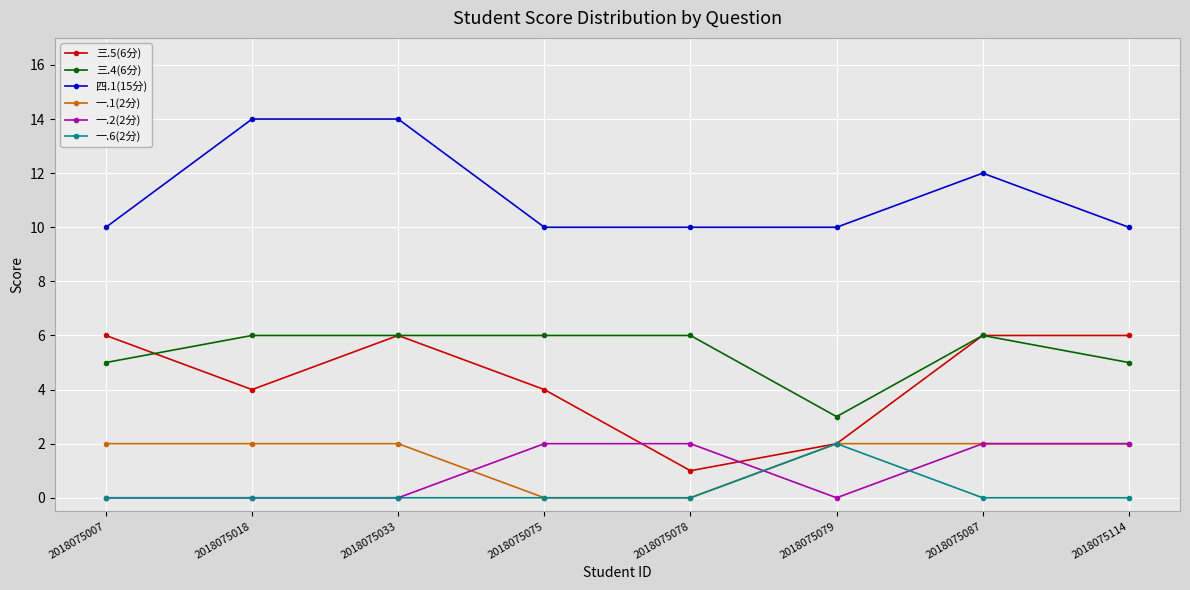

What is the greatest value displayed?

14